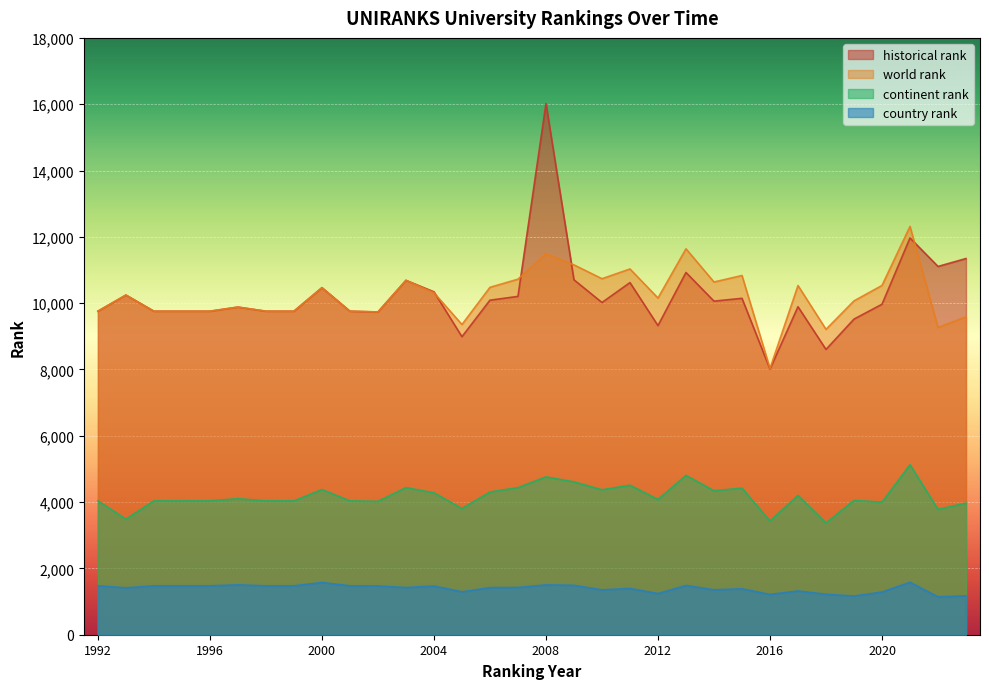

How many interior local valleys does the country rank series have?

9